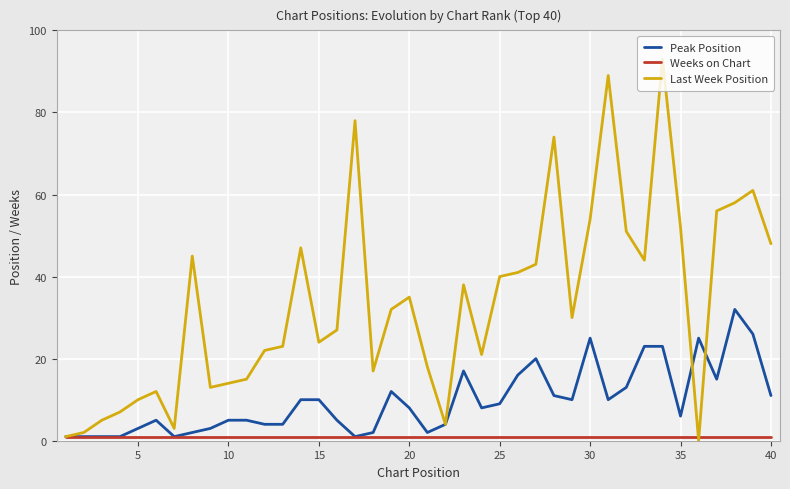

How many values in the Last Week Position series are below 32?

20